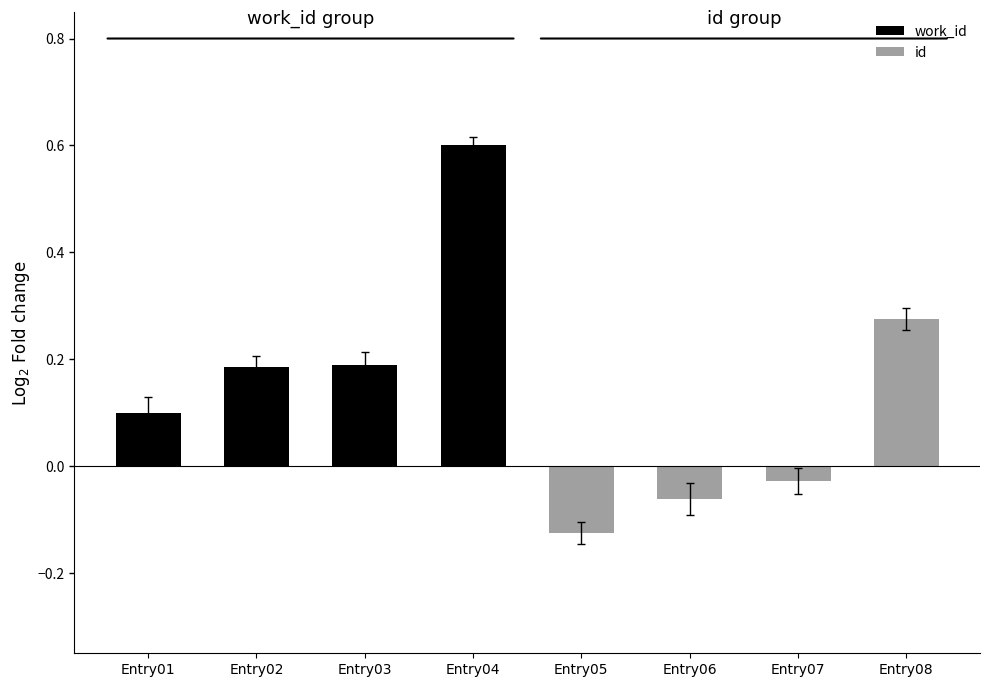

What is the difference between the work_id values at Entry04 and Entry01?

0.5